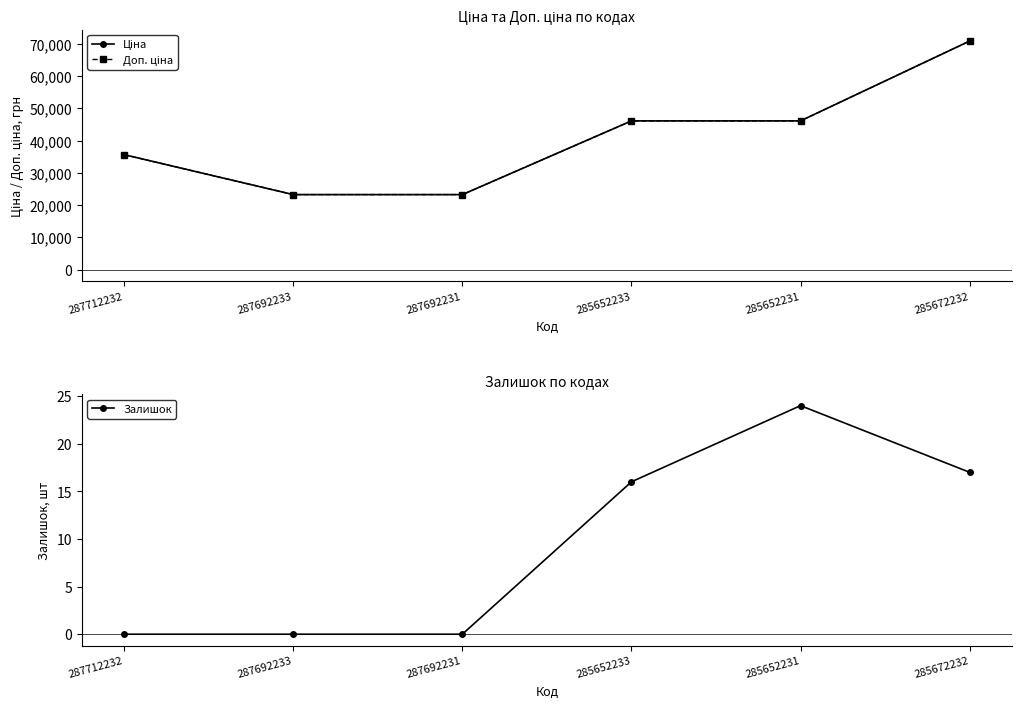

What is the total value across all series at 285672232?

141828.9